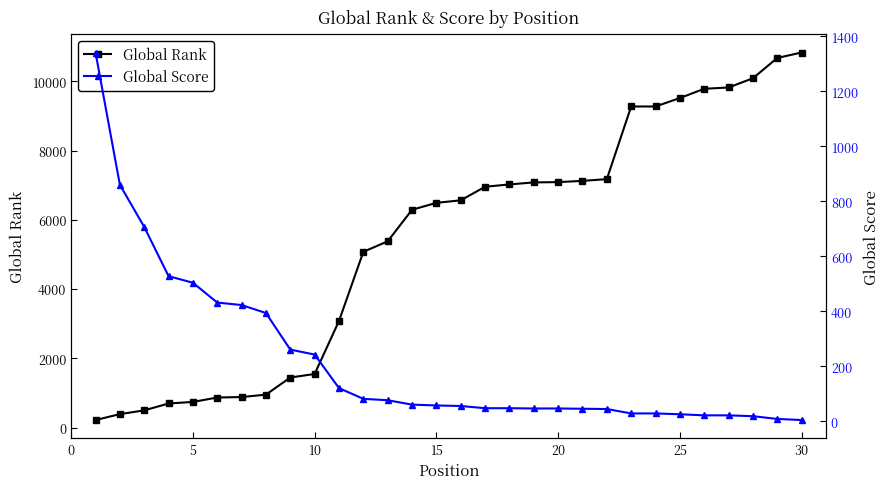

Rank the series by their average value, from lowest to highest.

Global Score, Global Rank